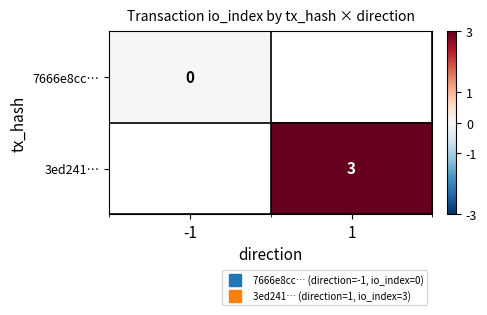

True or false: 3ed241… has a value of 3.9 at 1.

False